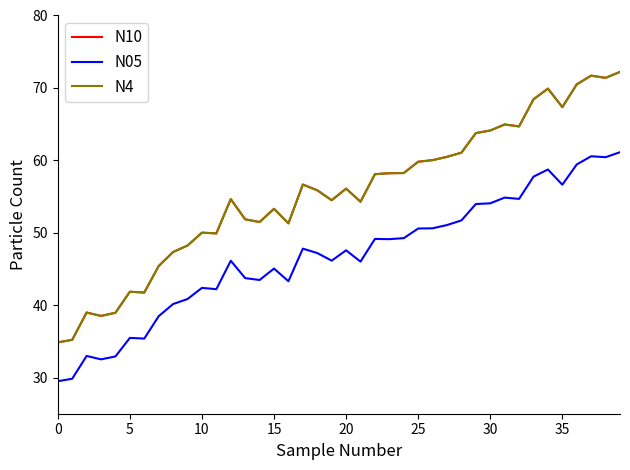

What is the minimum value shown in the chart?

29.5